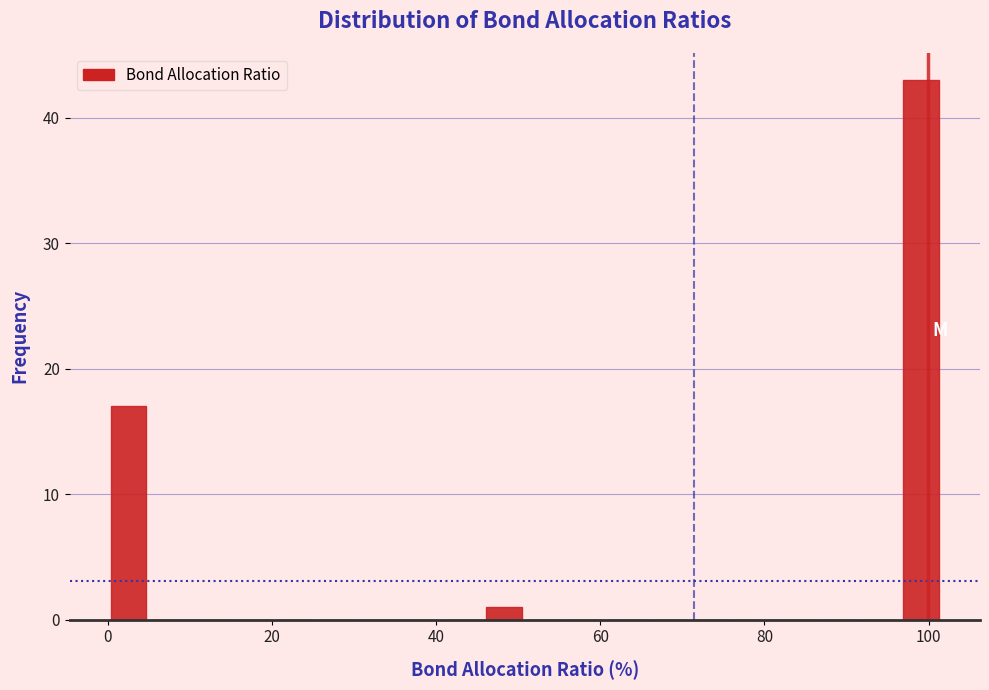

Read against the x-axis, roughly where is the centre of the tallest bar?

100